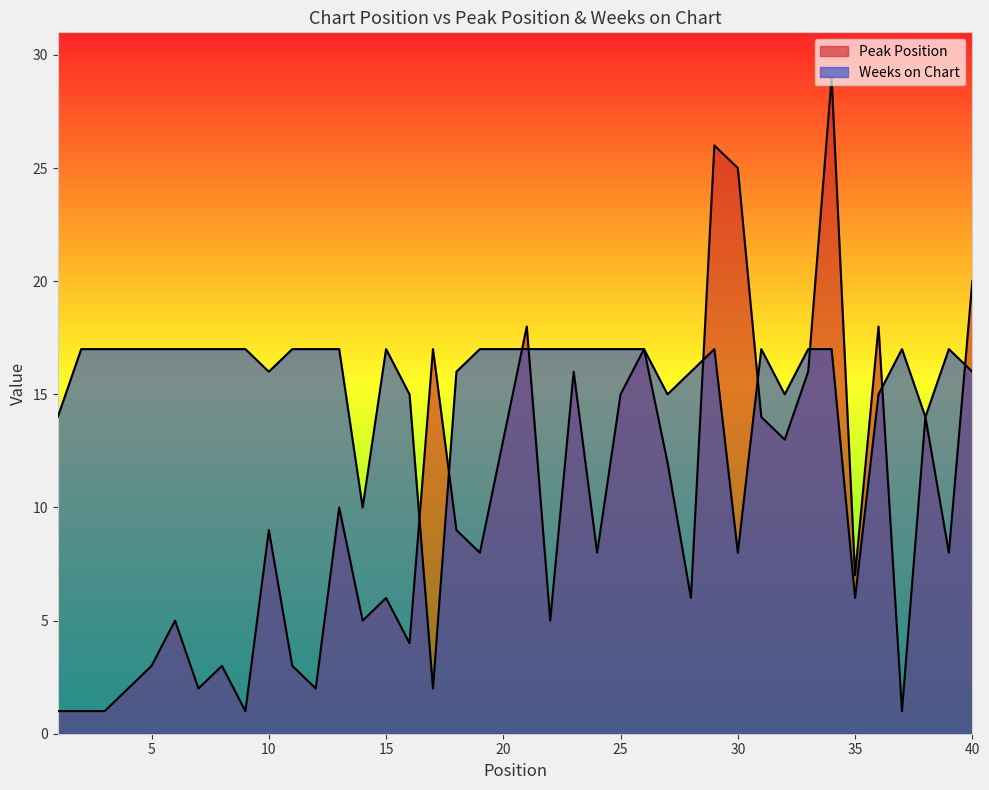

At which category is the sum across all series the highest?

34